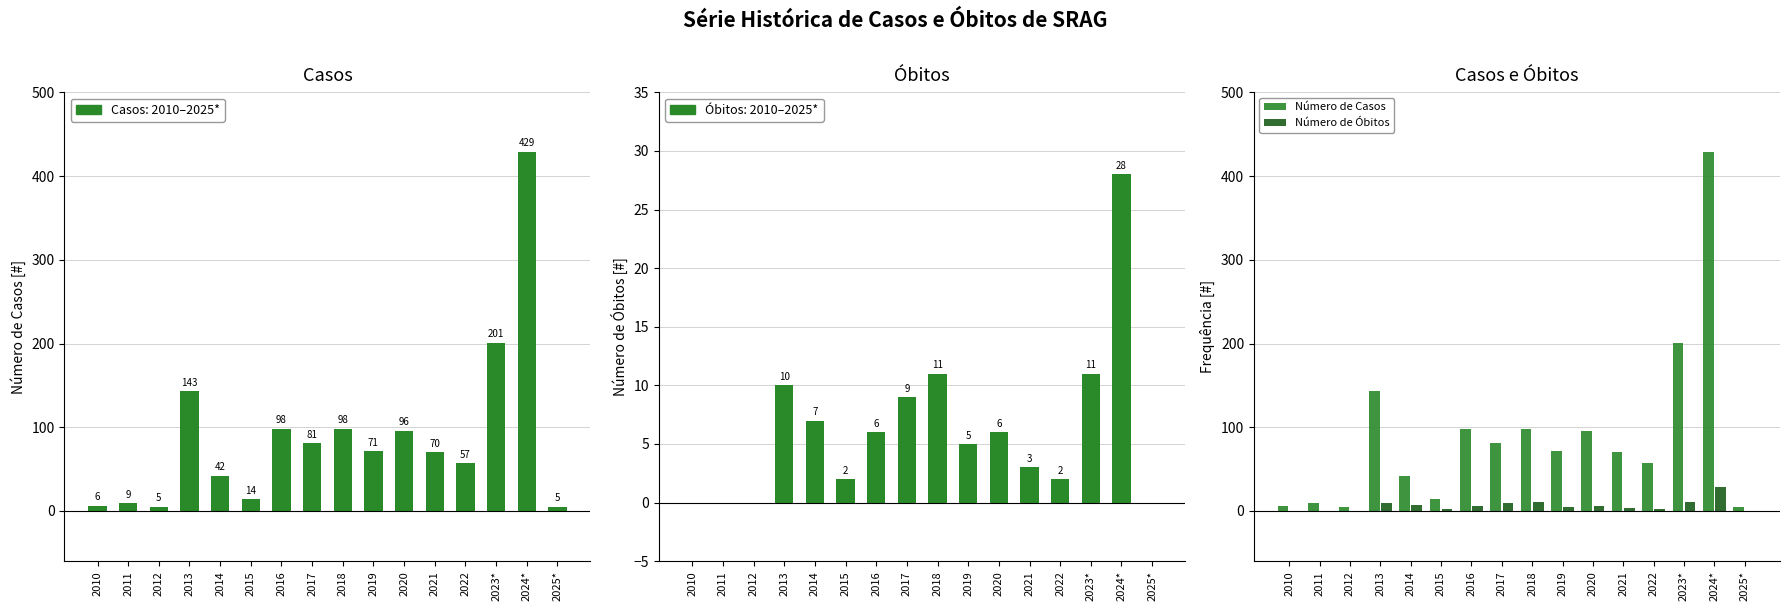

What is the difference between the Número de Óbitos values at 2013 and 2017?

1